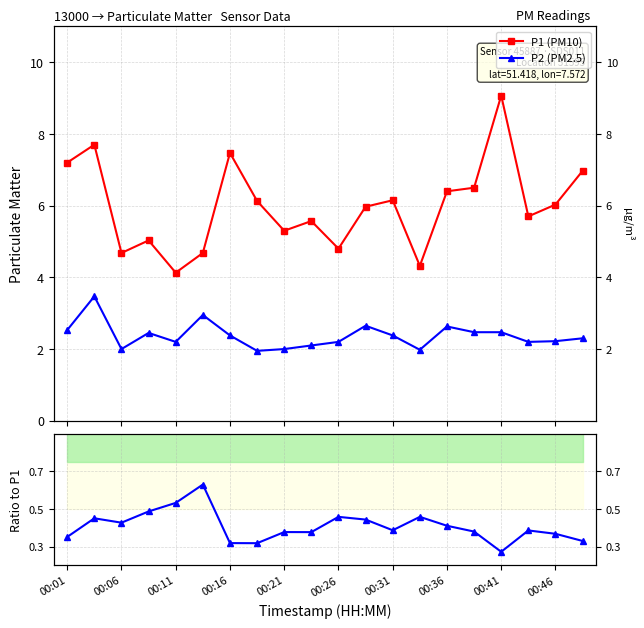

Which series has the widest spread of values?

P1 (PM10)